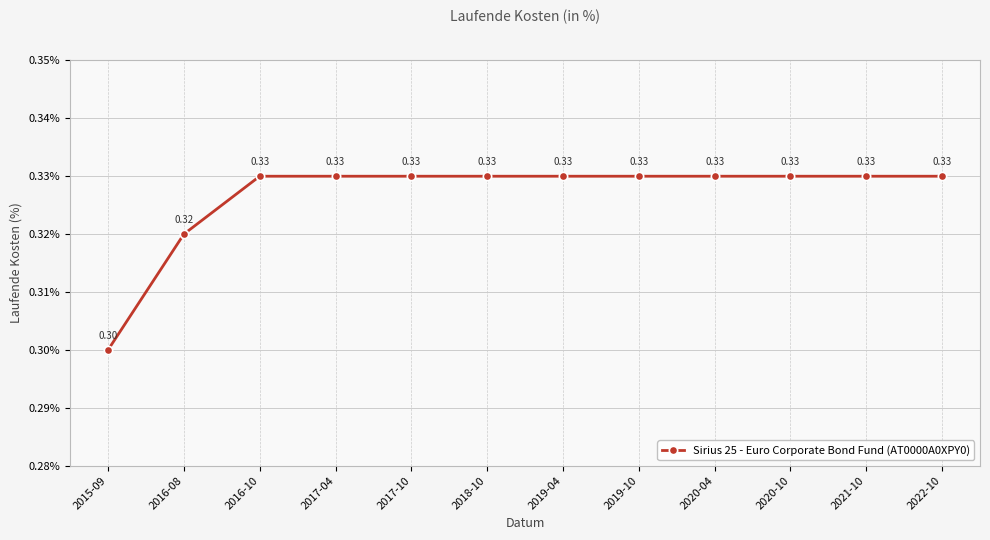

What is the minimum value shown in the chart?

0.3